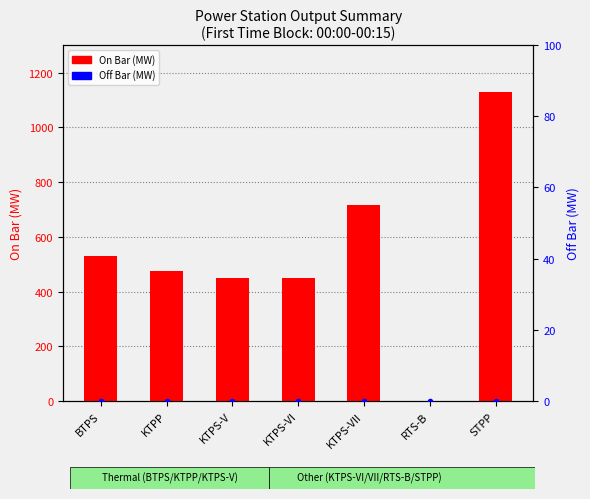

What is the label of the 7th bar from the left?

STPP